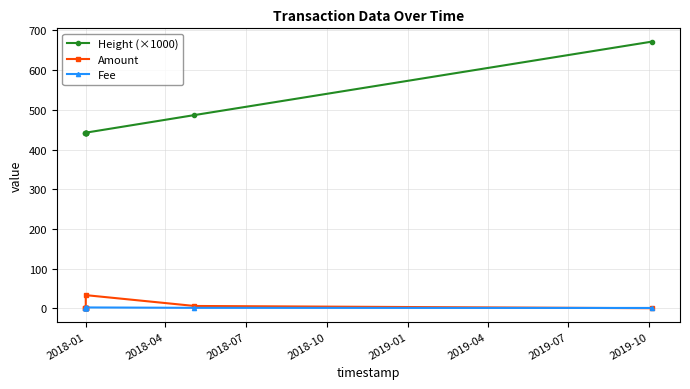

Which series has the largest total across all categories?

Height (×1000)